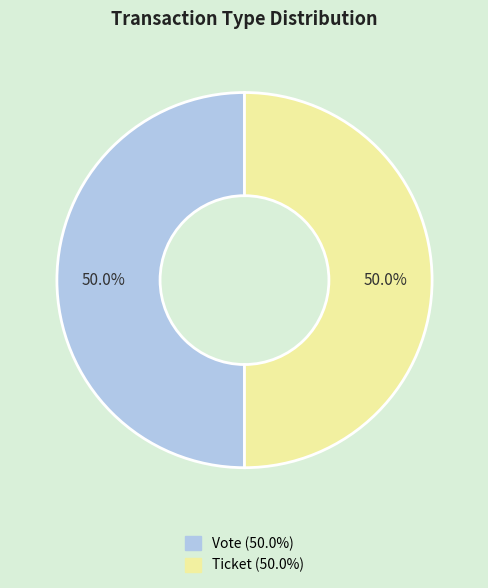

How many segments does this pie chart have?

2